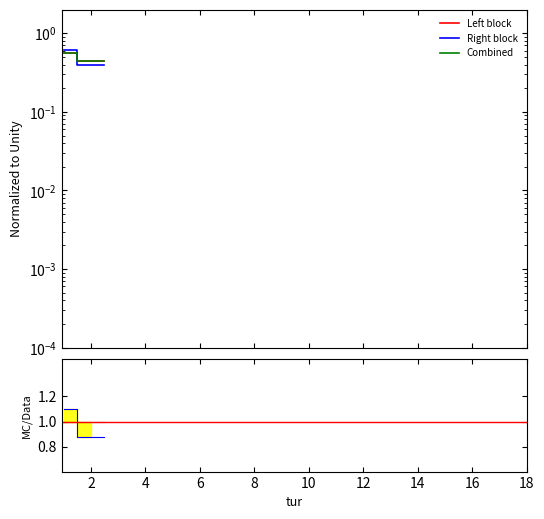

True or false: Right block and Left block intersect in this chart.

True